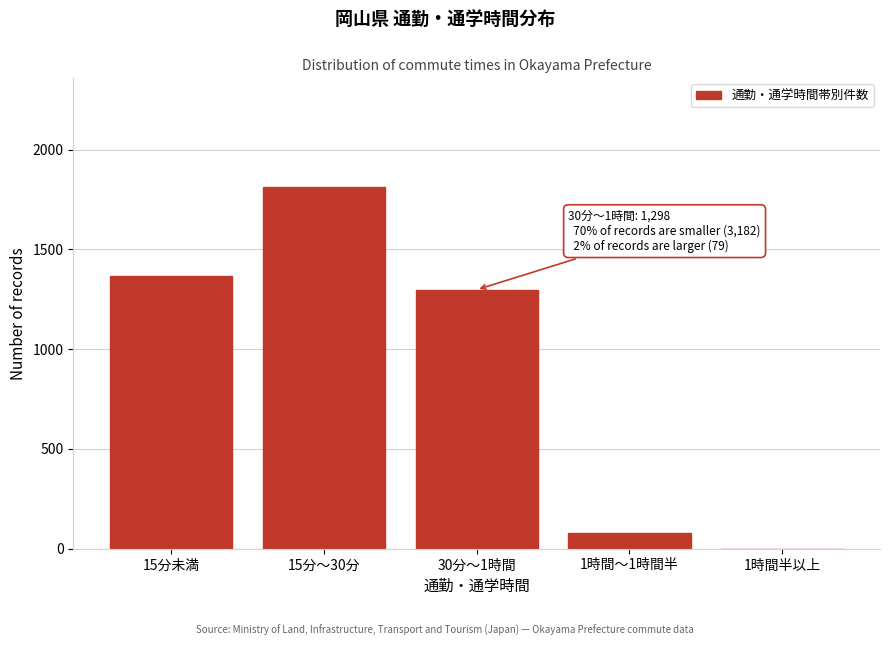

Reading left to right, transcribe all the data shown in this chart.

15分未満=1368	15分～30分=1814	30分～1時間=1298	1時間～1時間半=79	1時間半以上=0